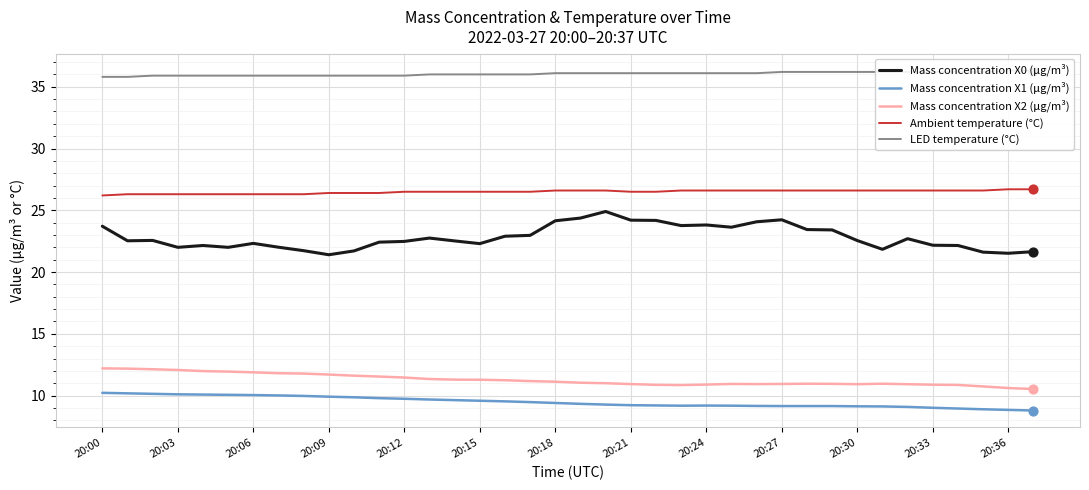

At how many categories does at least one series exceed 16?

38